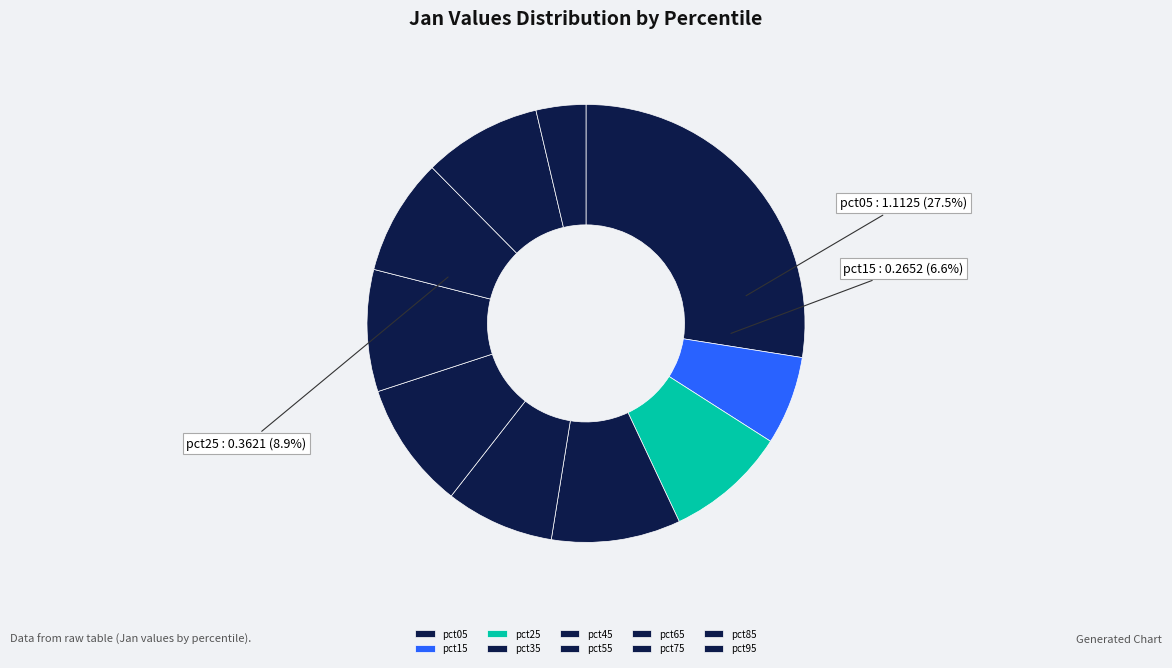

To the nearest percent, what percentage of the pie is pct45?

8%